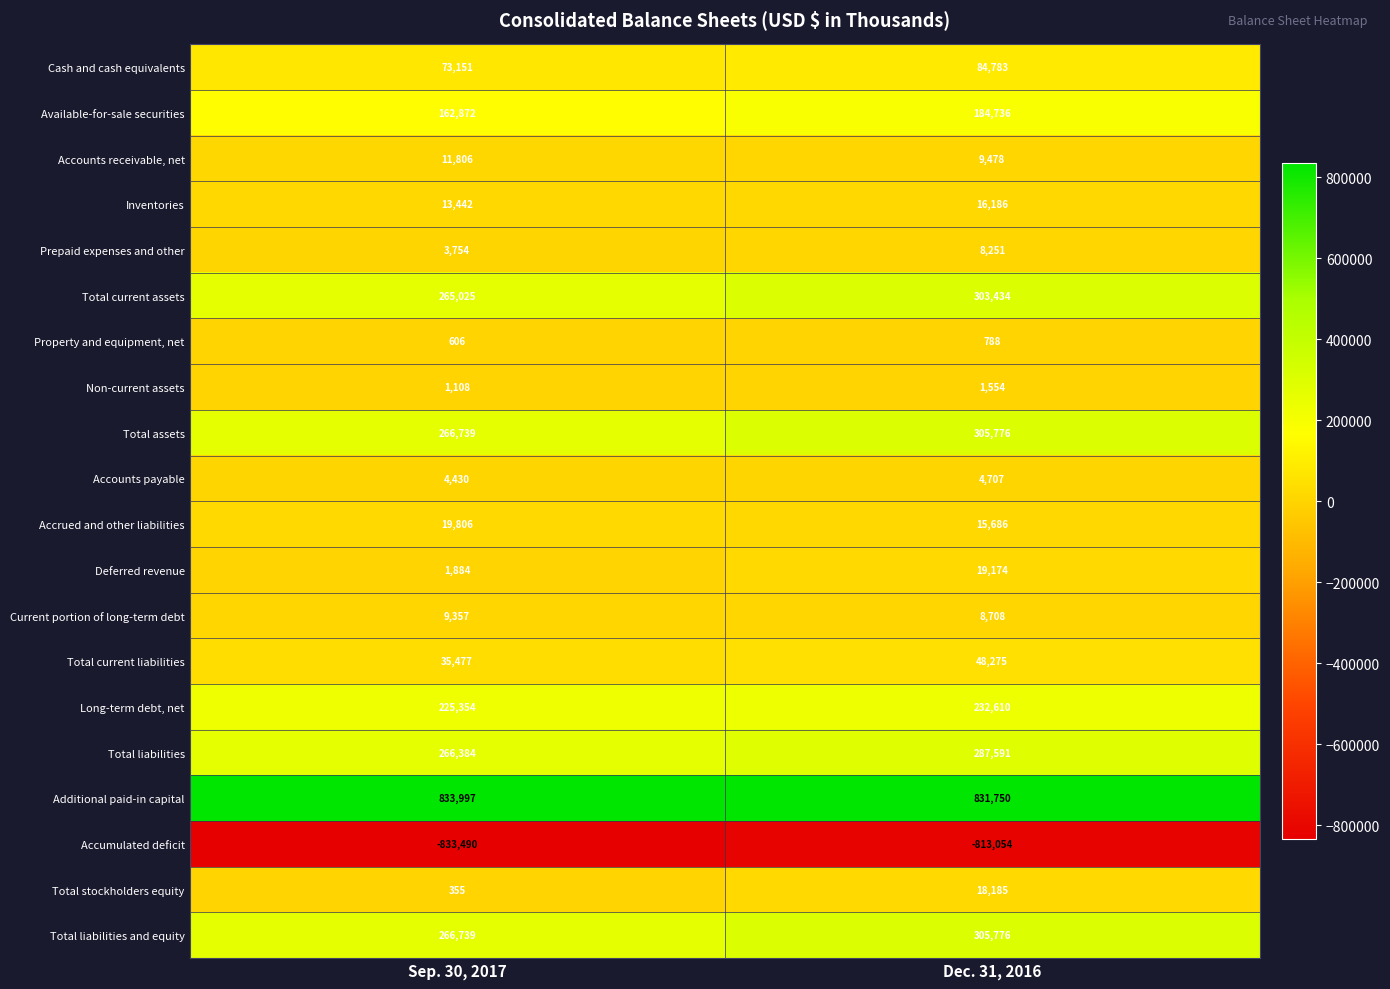

What is the difference between the maximum and minimum values in the Total current assets series?

38409